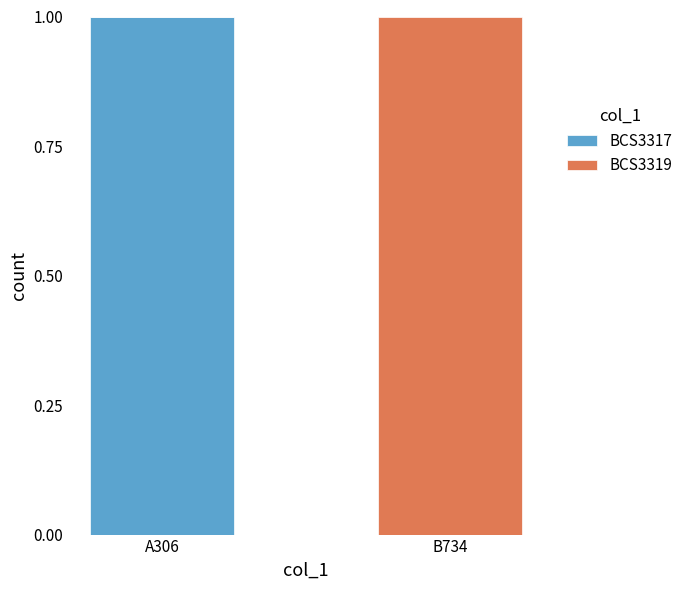

What is the sum of the BCS3317 values at B734 and A306?

1